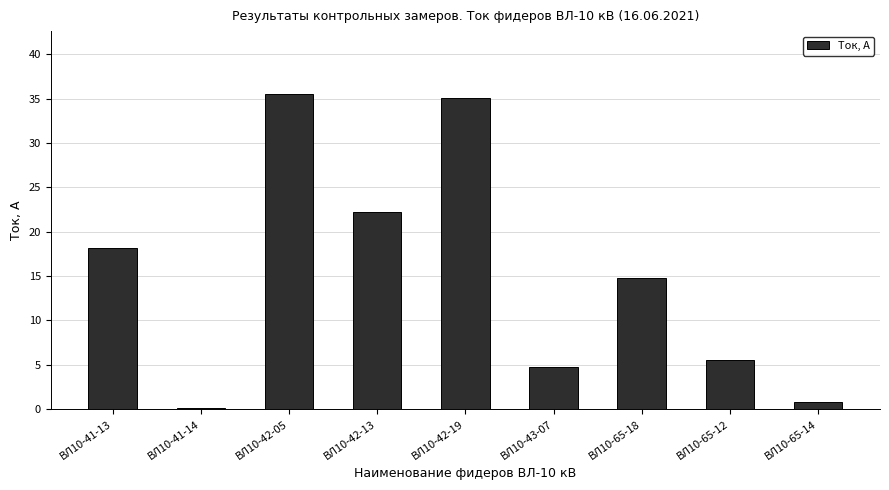

What is the change in value from ВЛ10-41-14 to ВЛ10-65-14?

+0.7